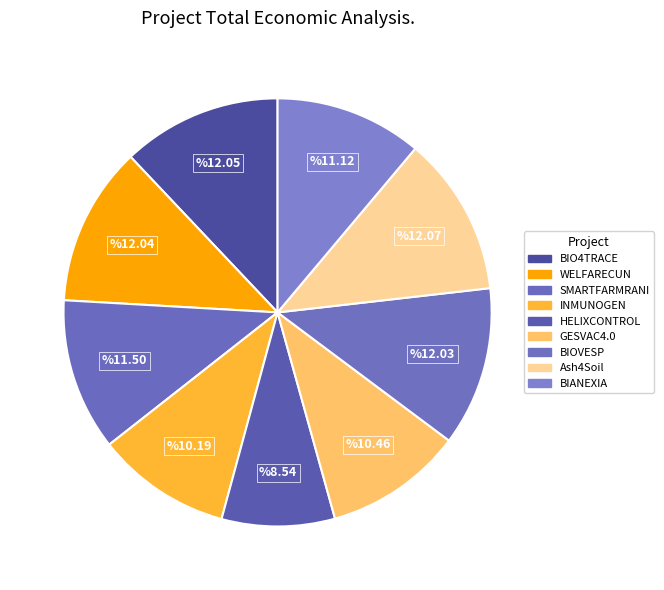

How many segments does this pie chart have?

9